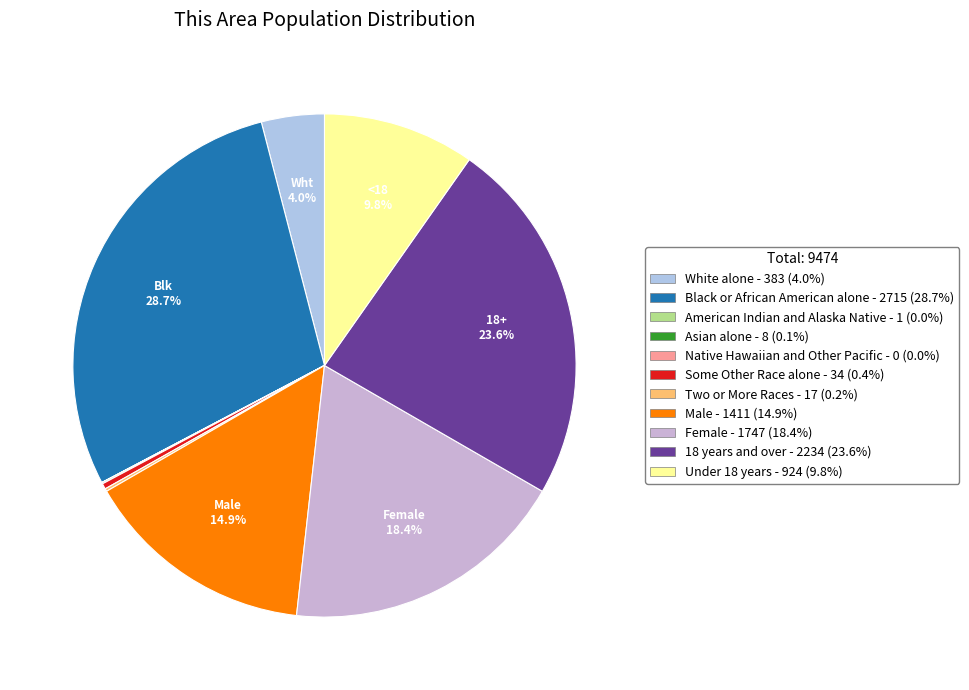

Is Under 18 years the majority of the pie?

No